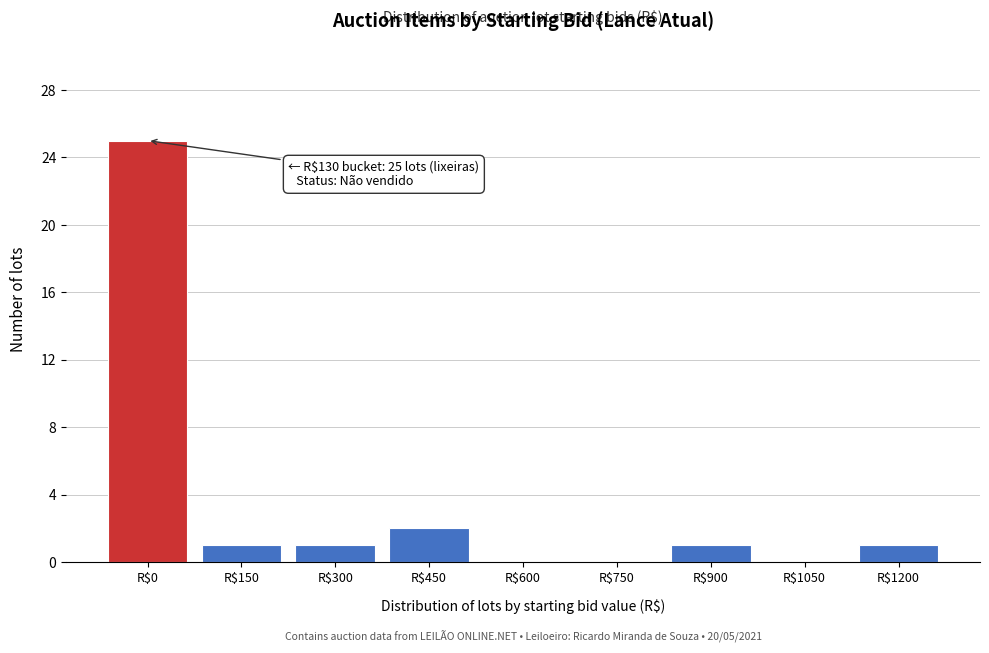

At which label is the value closest to 12?

R$450